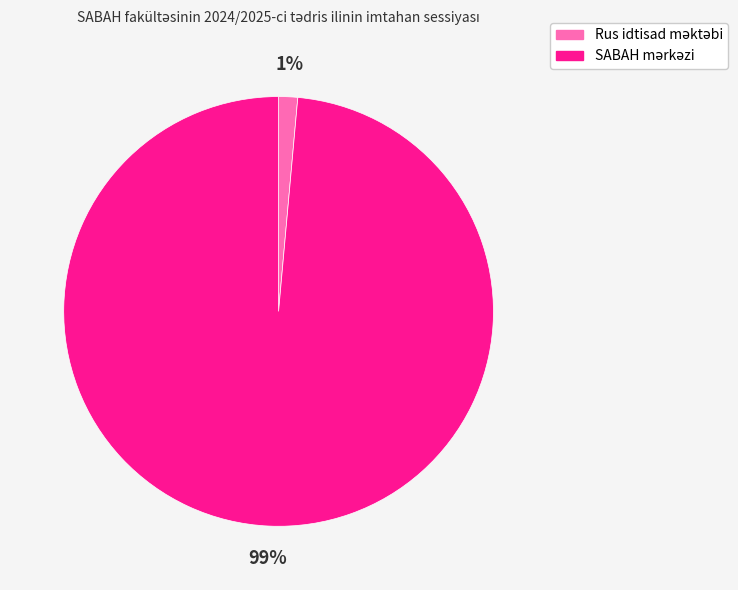

Is there a majority slice in this chart?

Yes